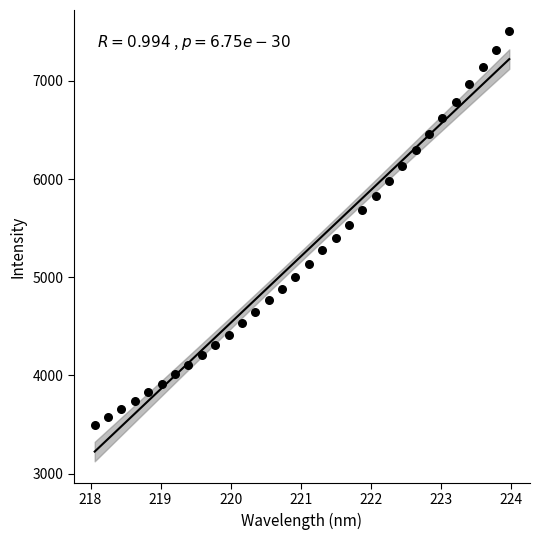

What is the range of X values (max minus min)?

5.9